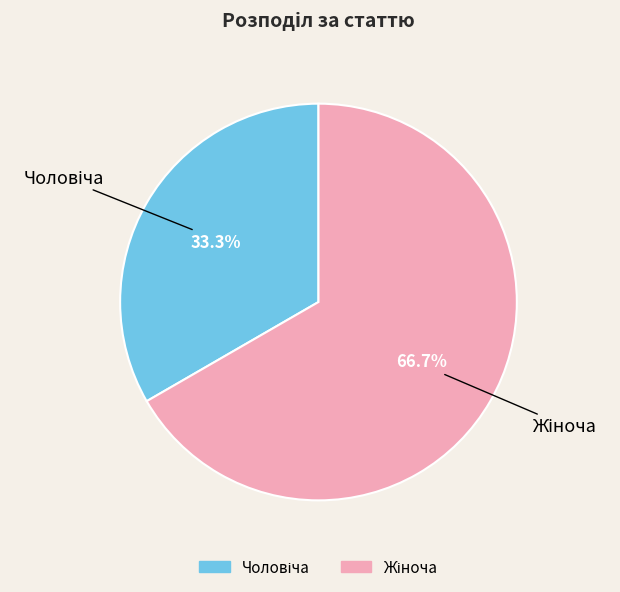

How many segments does this pie chart have?

2